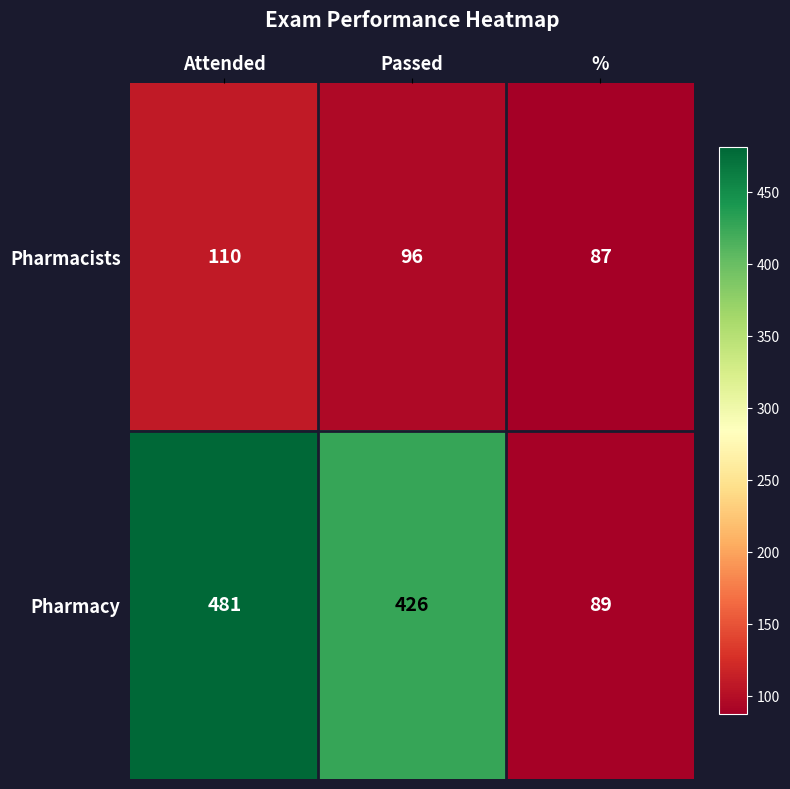

List the series in order of their peak value, highest first.

Pharmacy, Pharmacists